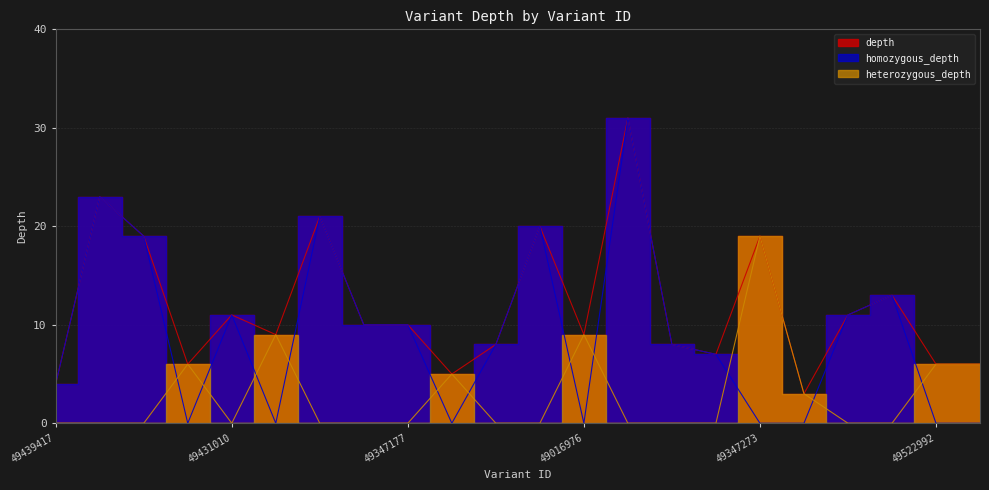

True or false: heterozygous_depth and depth intersect in this chart.

False